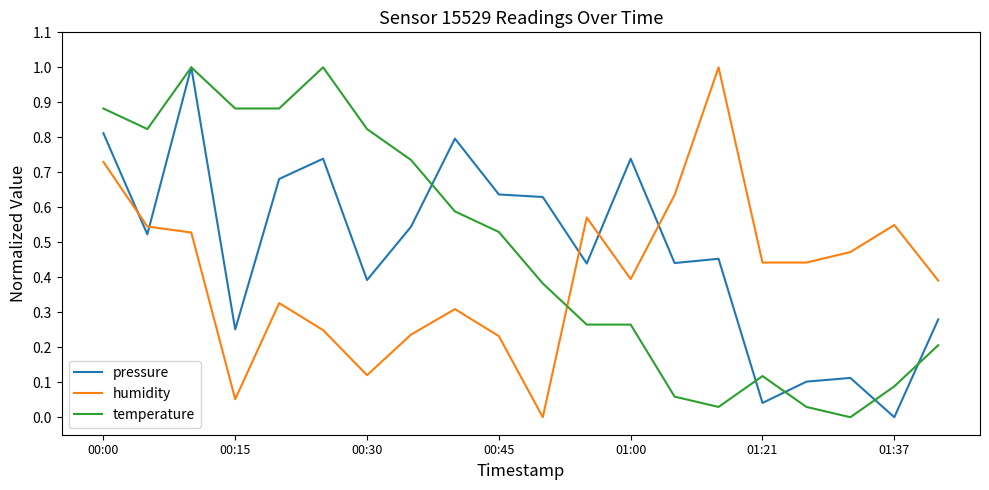

What is the maximum value shown in the chart?

1.0